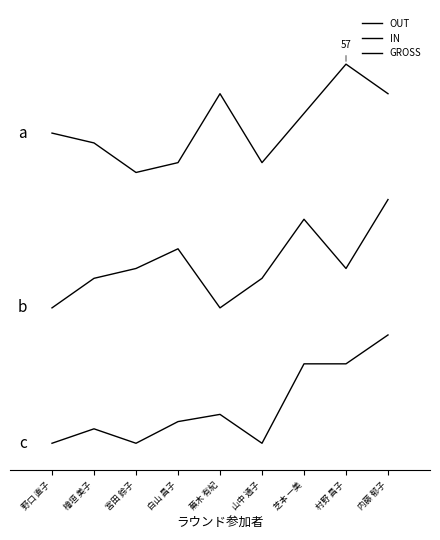

True or false: OUT and IN intersect in this chart.

False